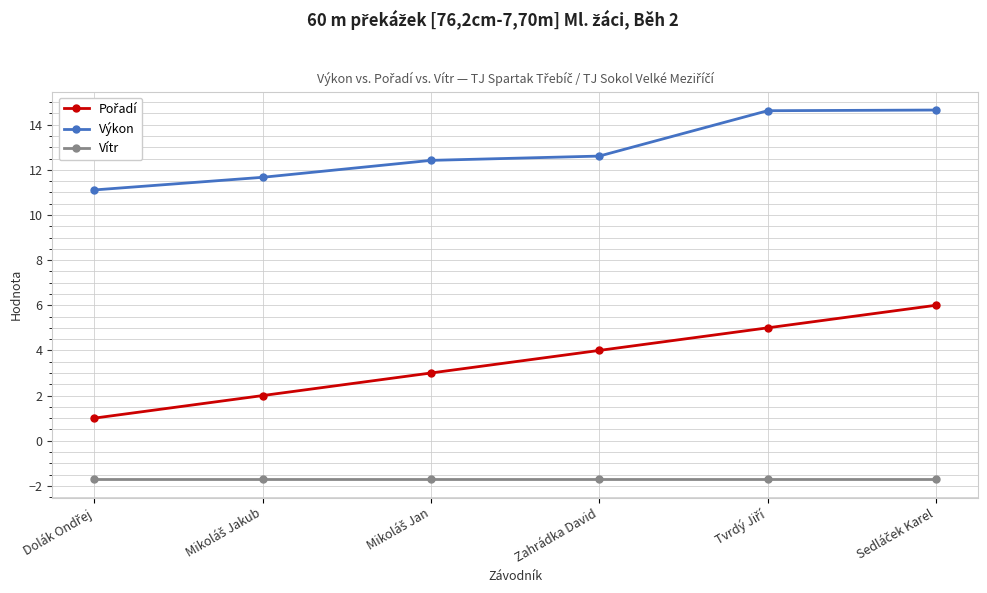

At how many categories does at least one series exceed 0?

6